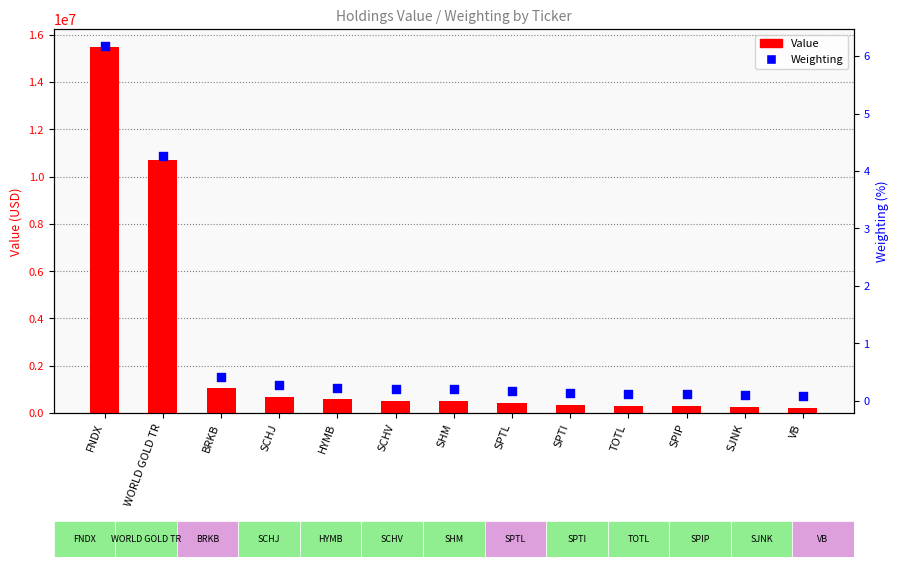

Which series contains the lowest Y value?

Weighting